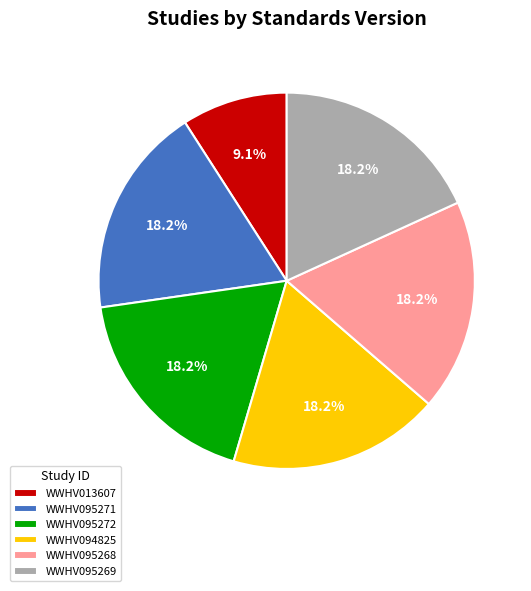

Count the number of slices in the pie.

6